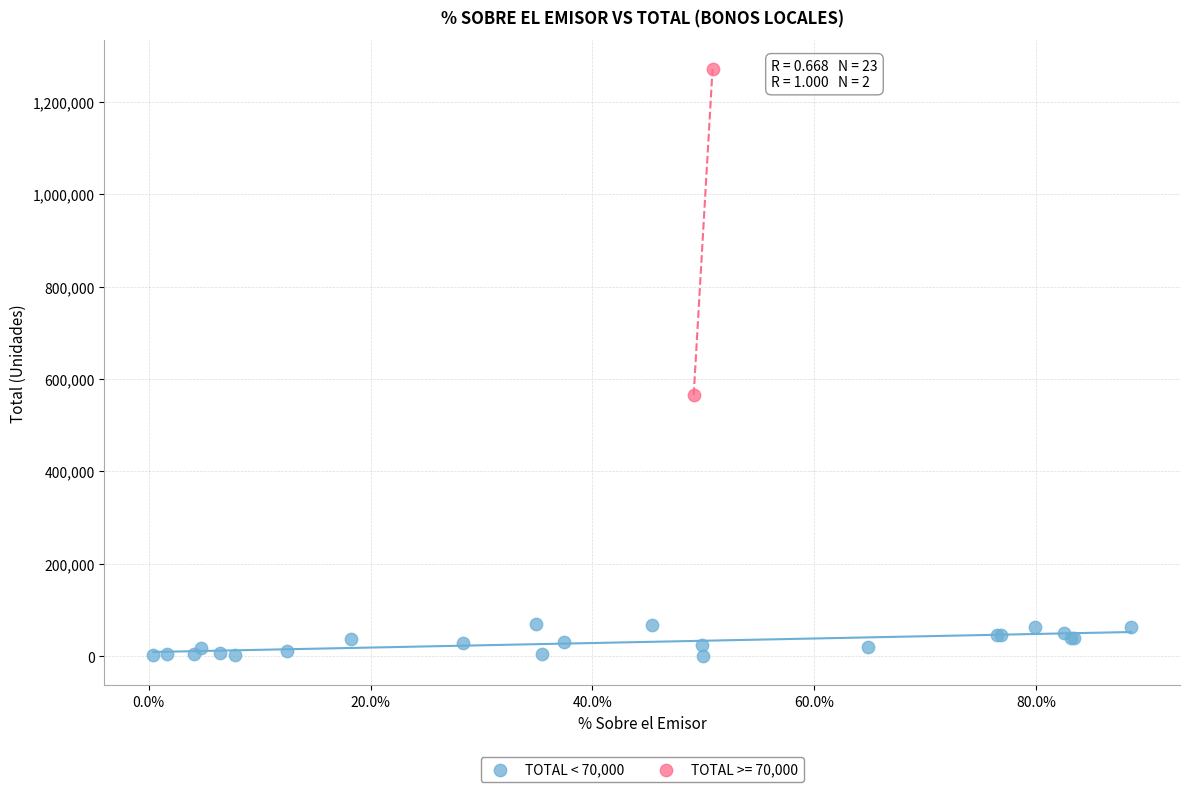

What are all the series names shown in the legend?

TOTAL < 70,000, TOTAL >= 70,000